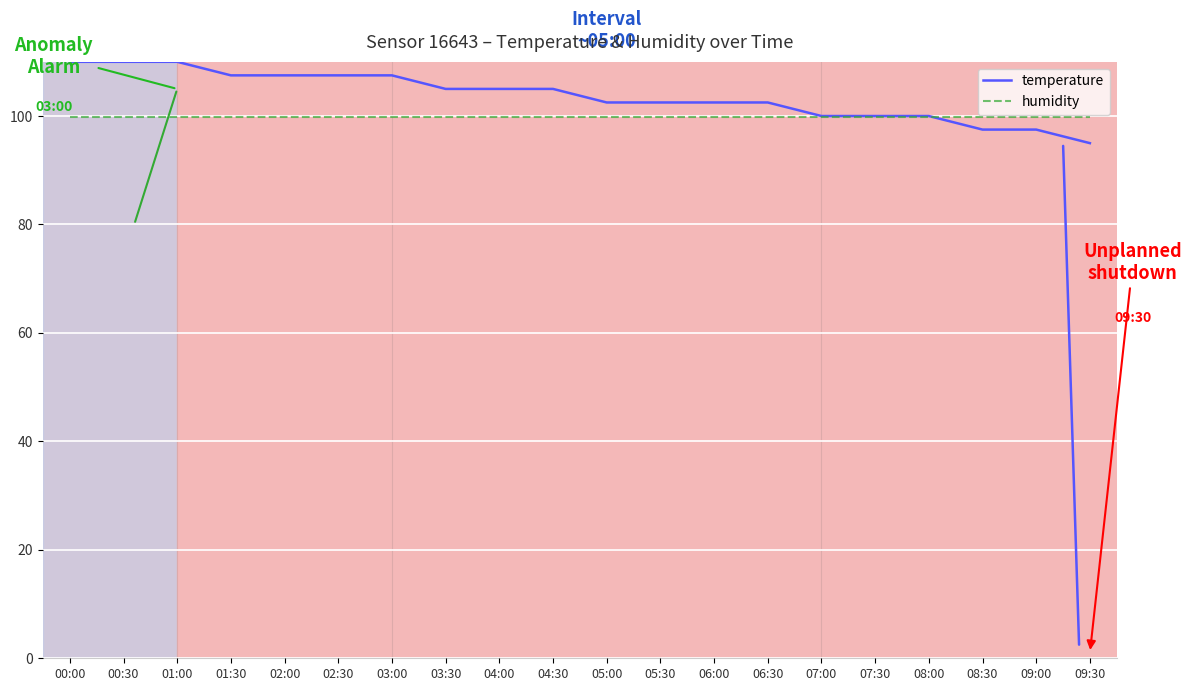

Which label corresponds to the smallest value in the chart?

09:30